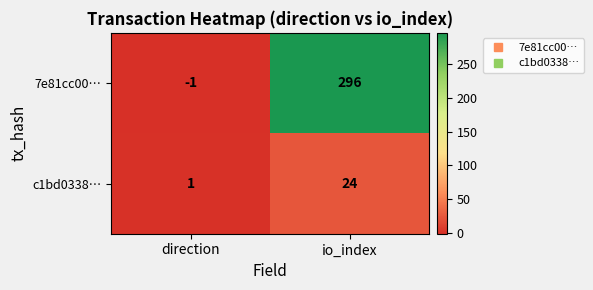

Reading right to left, what are all the values shown in this chart?

7e81cc00…: 296	-1
c1bd0338…: 24	1